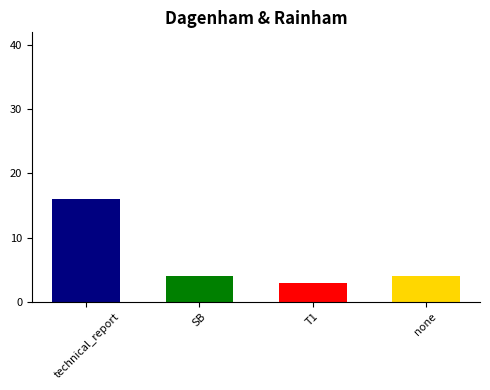

Where does the data first go above 4?

technical_report